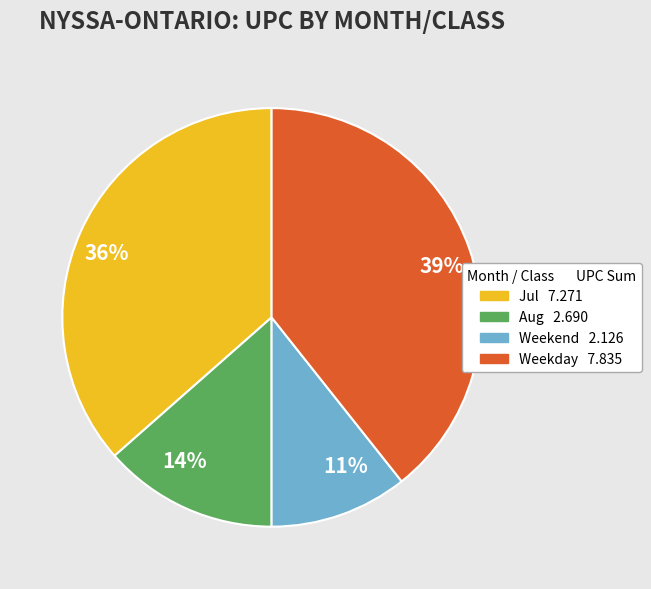

Between 39% and 14%, which is larger?

39%